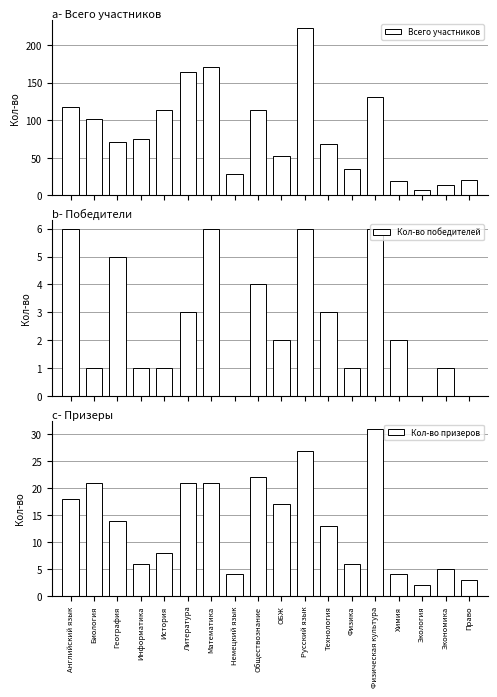

How many data points does each series have?

18